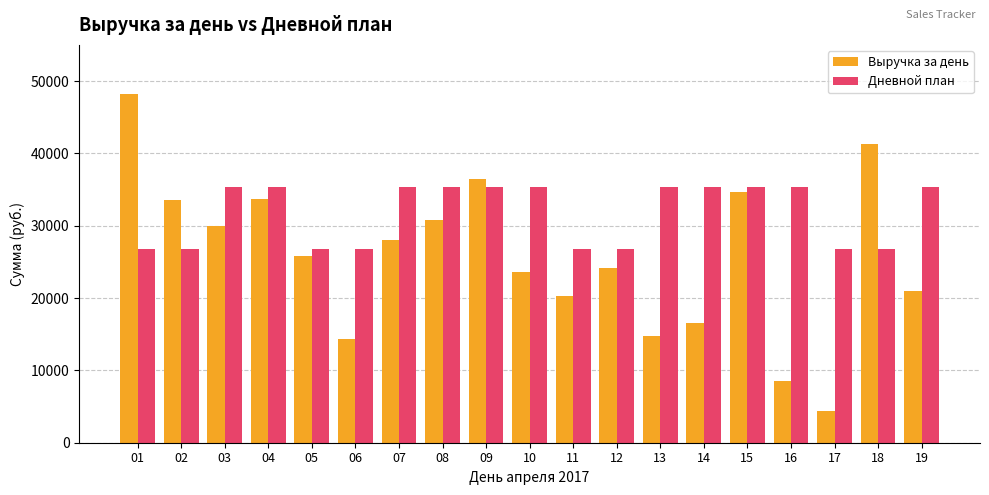

Does the chart contain any negative values?

No